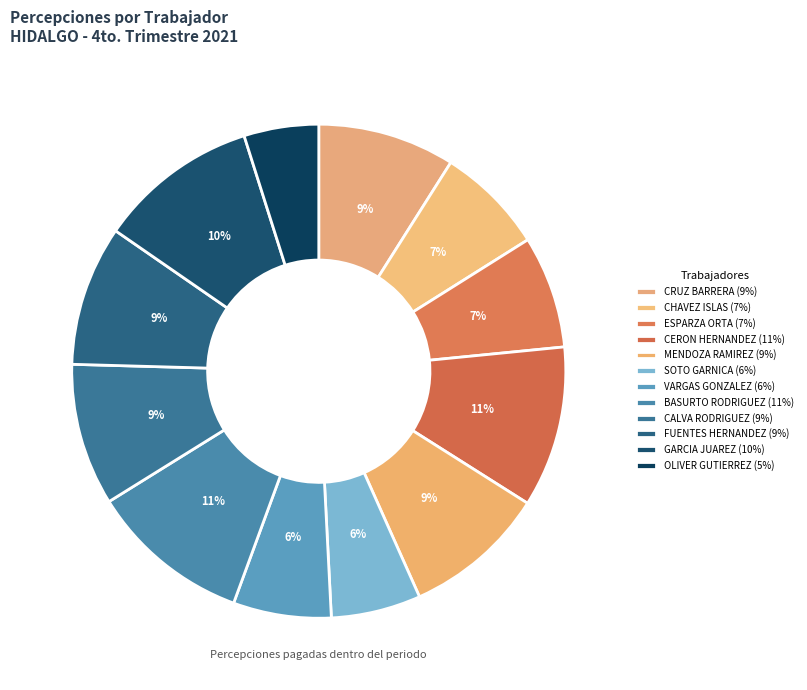

Is there any slice that represents more than half of the pie?

No